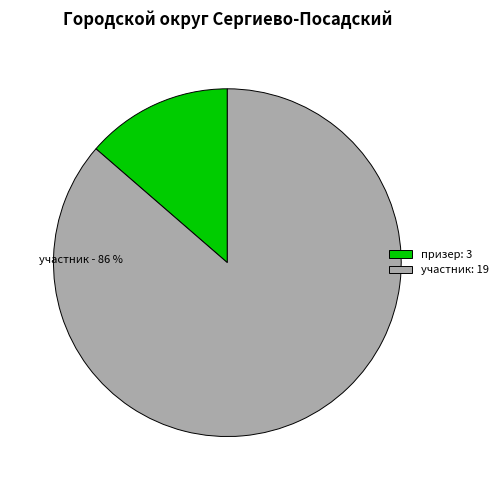

Combined, do участник and призер account for over 50%?

Yes